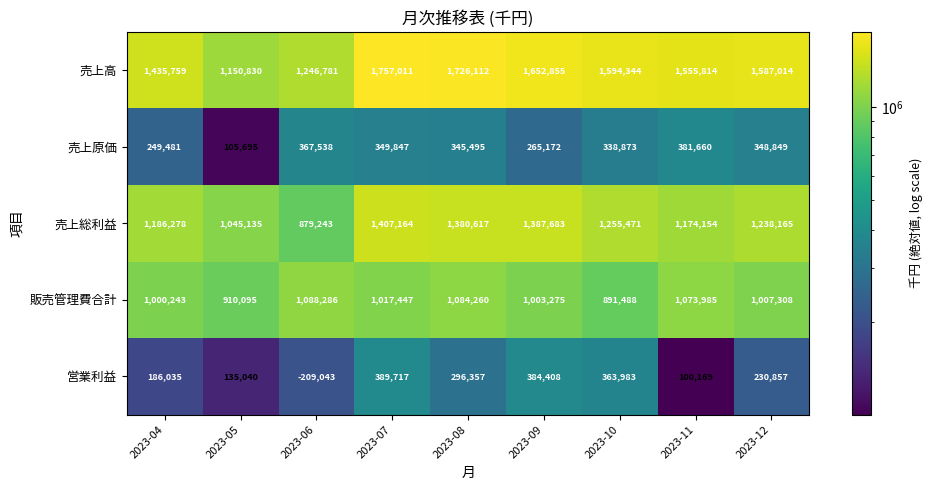

Rank the series by their maximum value, from highest to lowest.

売上高, 売上総利益, 販売管理費合計, 営業利益, 売上原価